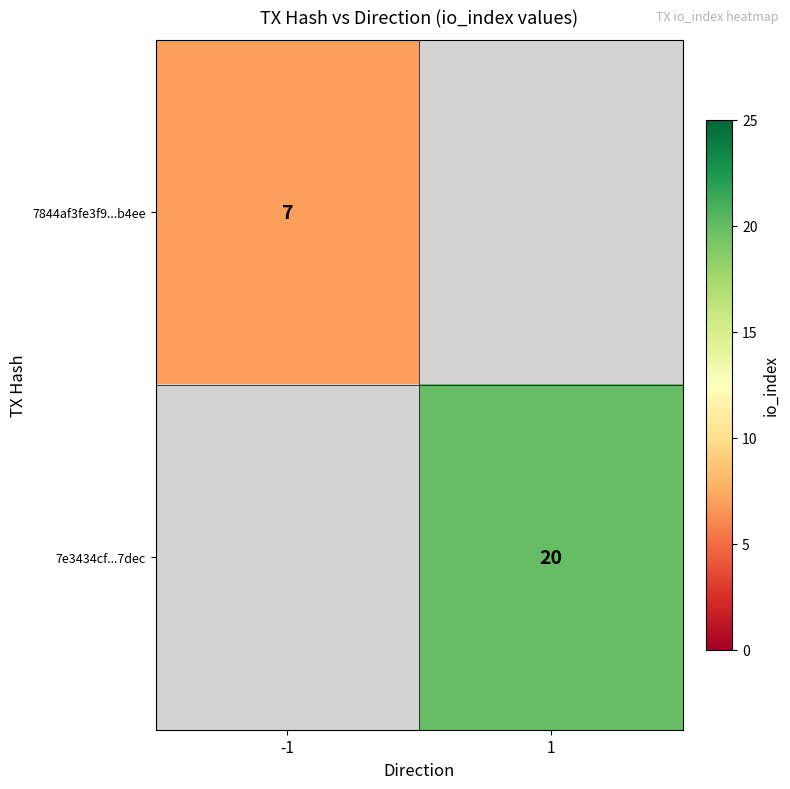

The value of 7e3434cf...7dec at 1 is 6. True or false?

False